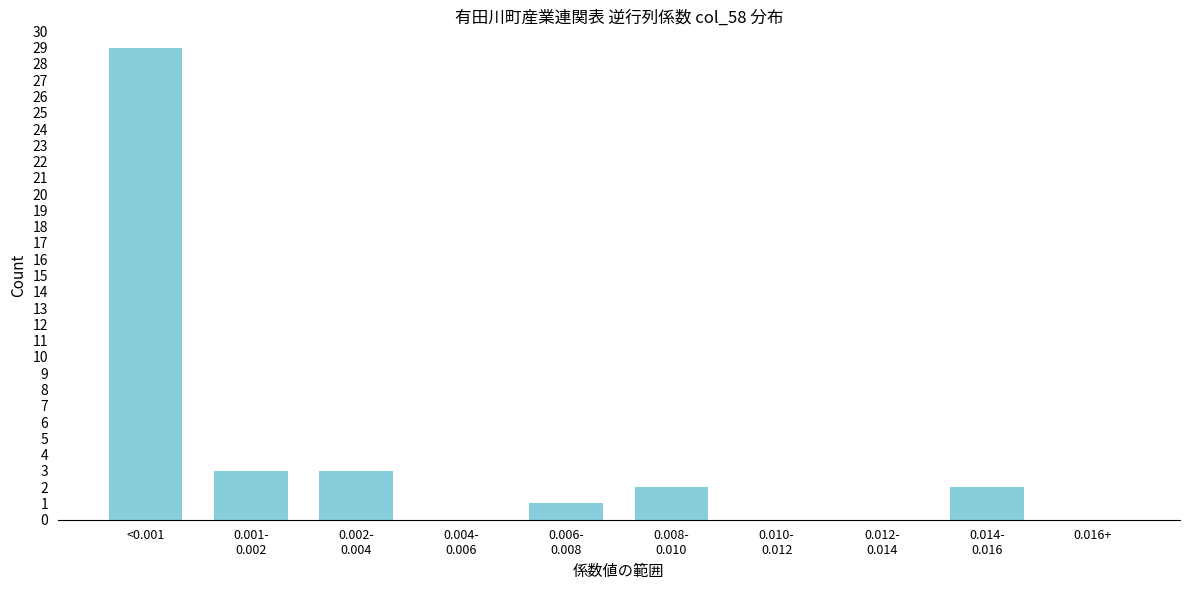

What is the sum of all values?

40